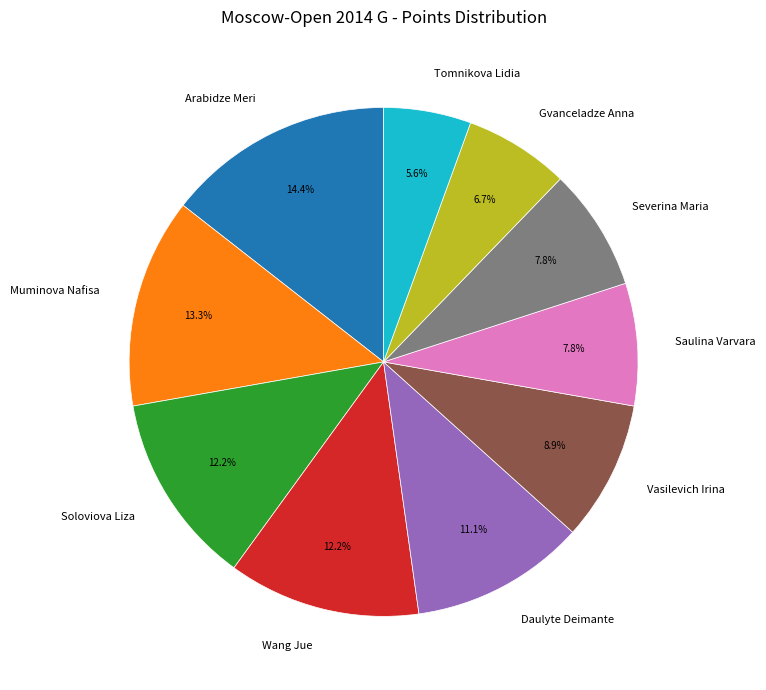

Combined, do Soloviova Liza and Gvanceladze Anna account for over 50%?

No